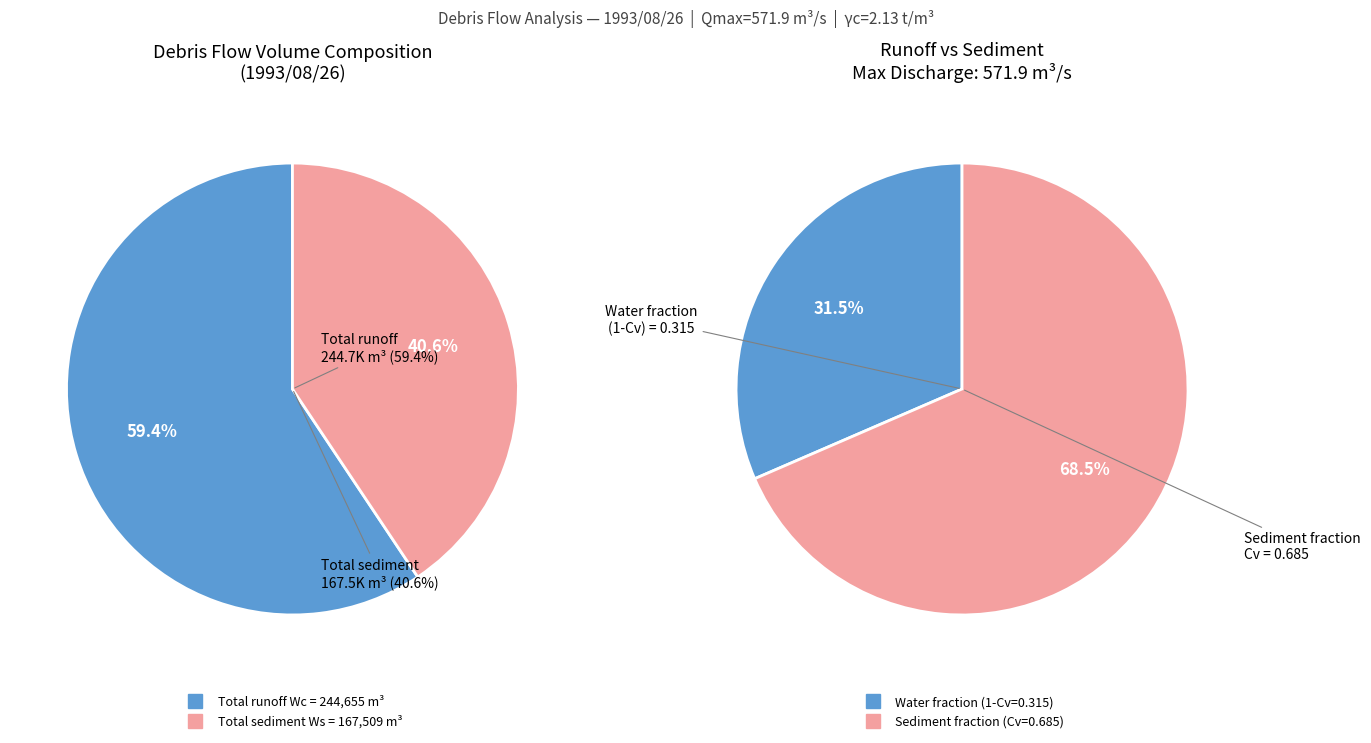

To the nearest percent, what is the average slice percentage?

50%